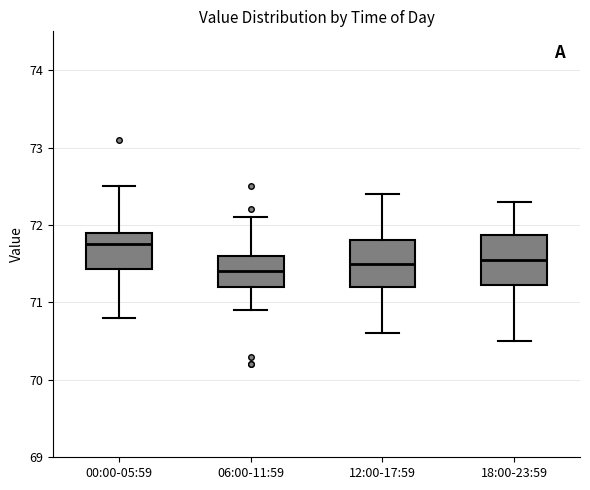

Which box has the highest median line?

00:00-05:59